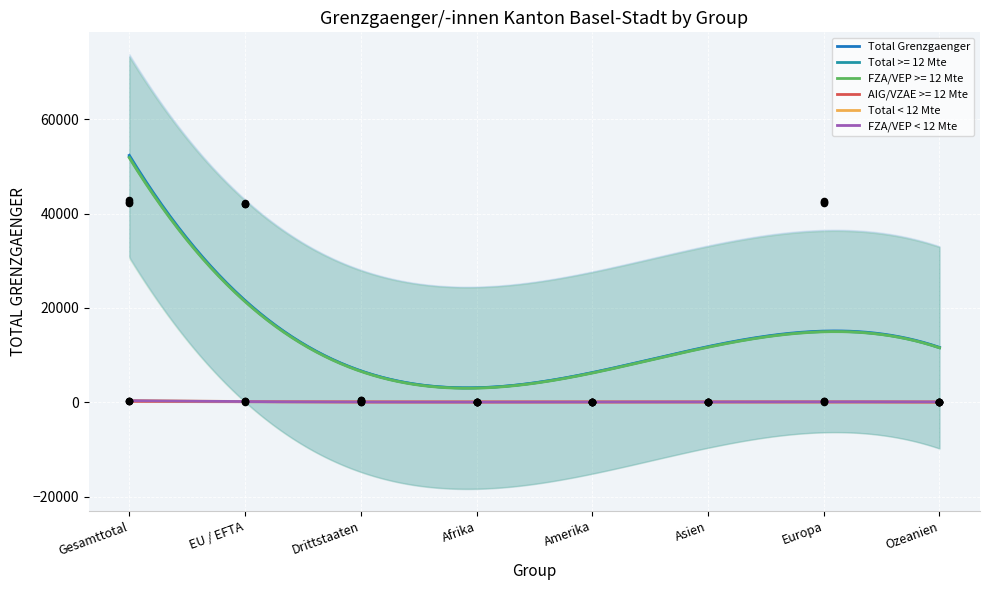

At how many categories does at least one series exceed 39842?

3